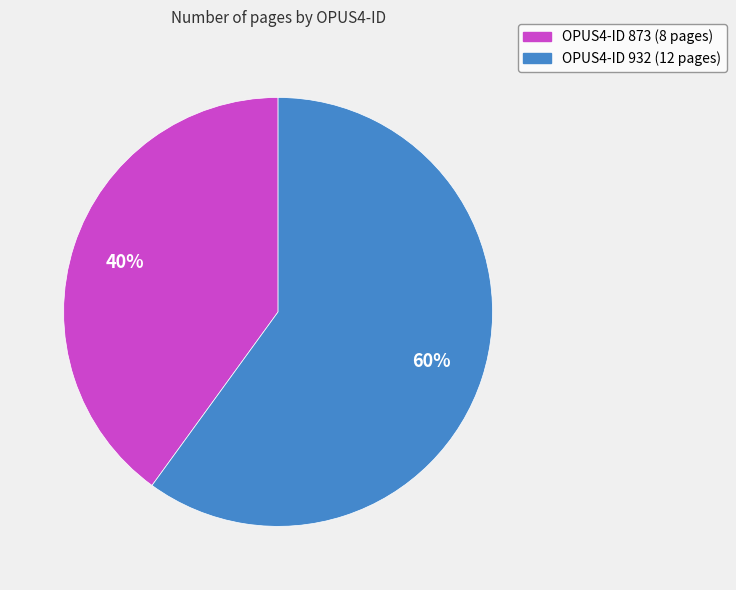

To the nearest percent, what is the difference between the largest and smallest slice percentages?

20%